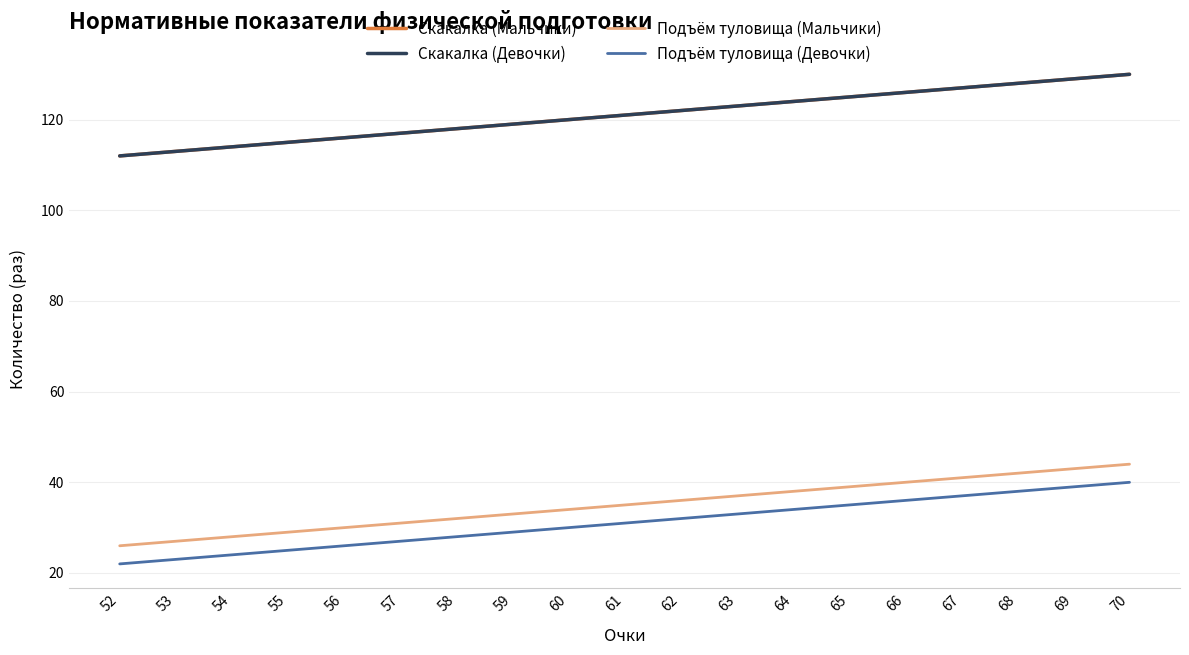

Does the chart display data point markers on the line(s)?

No